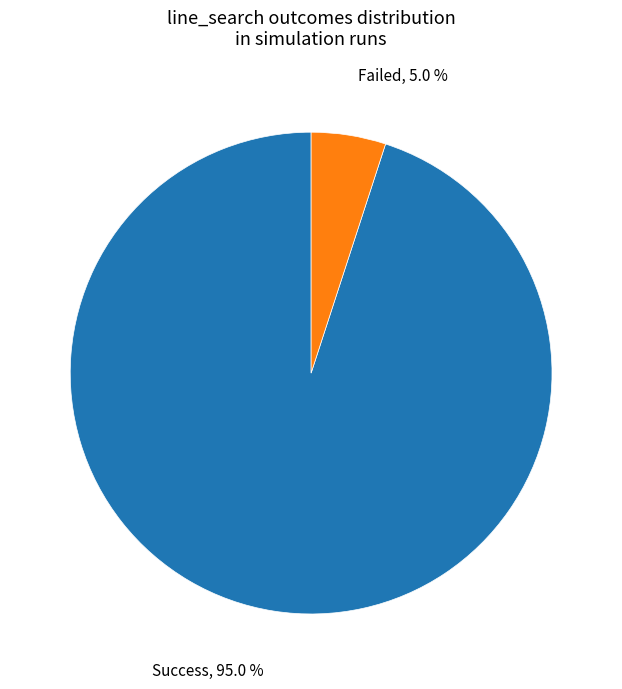

Count the number of slices in the pie.

2